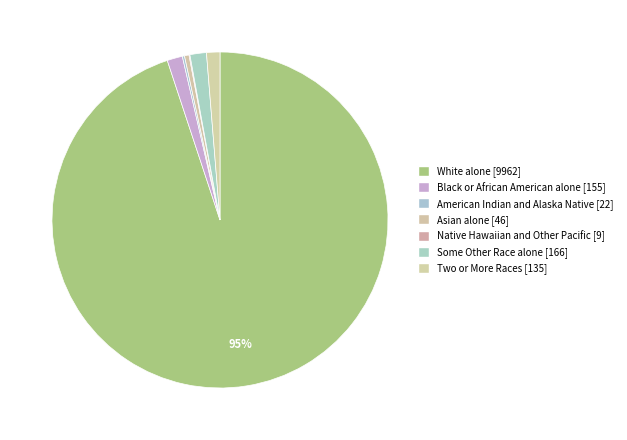

Which slice represents more than half of the pie?

White alone [9962]